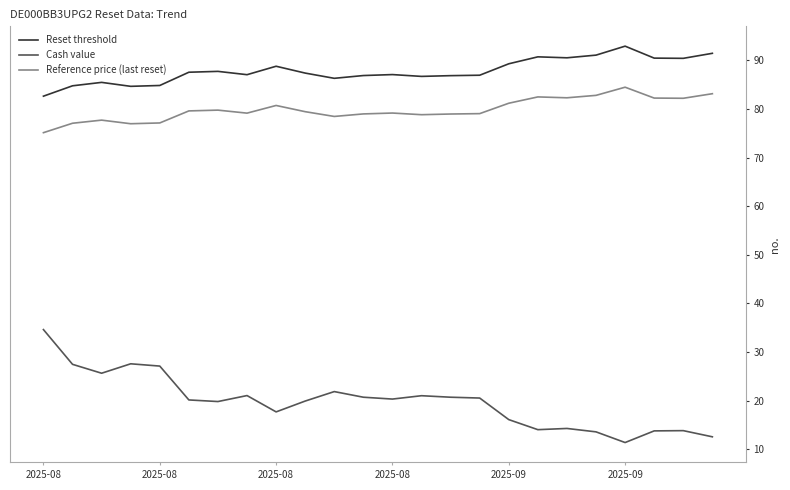

True or false: Reset threshold and Cash value cross at least once.

False